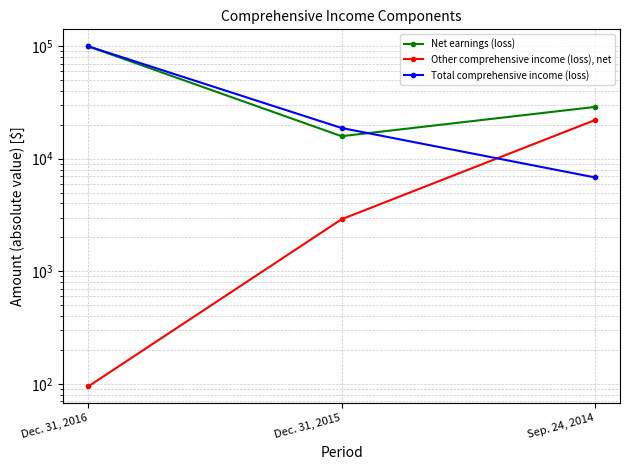

Count the Net earnings (loss) values in the range 15843 to 99451.

3